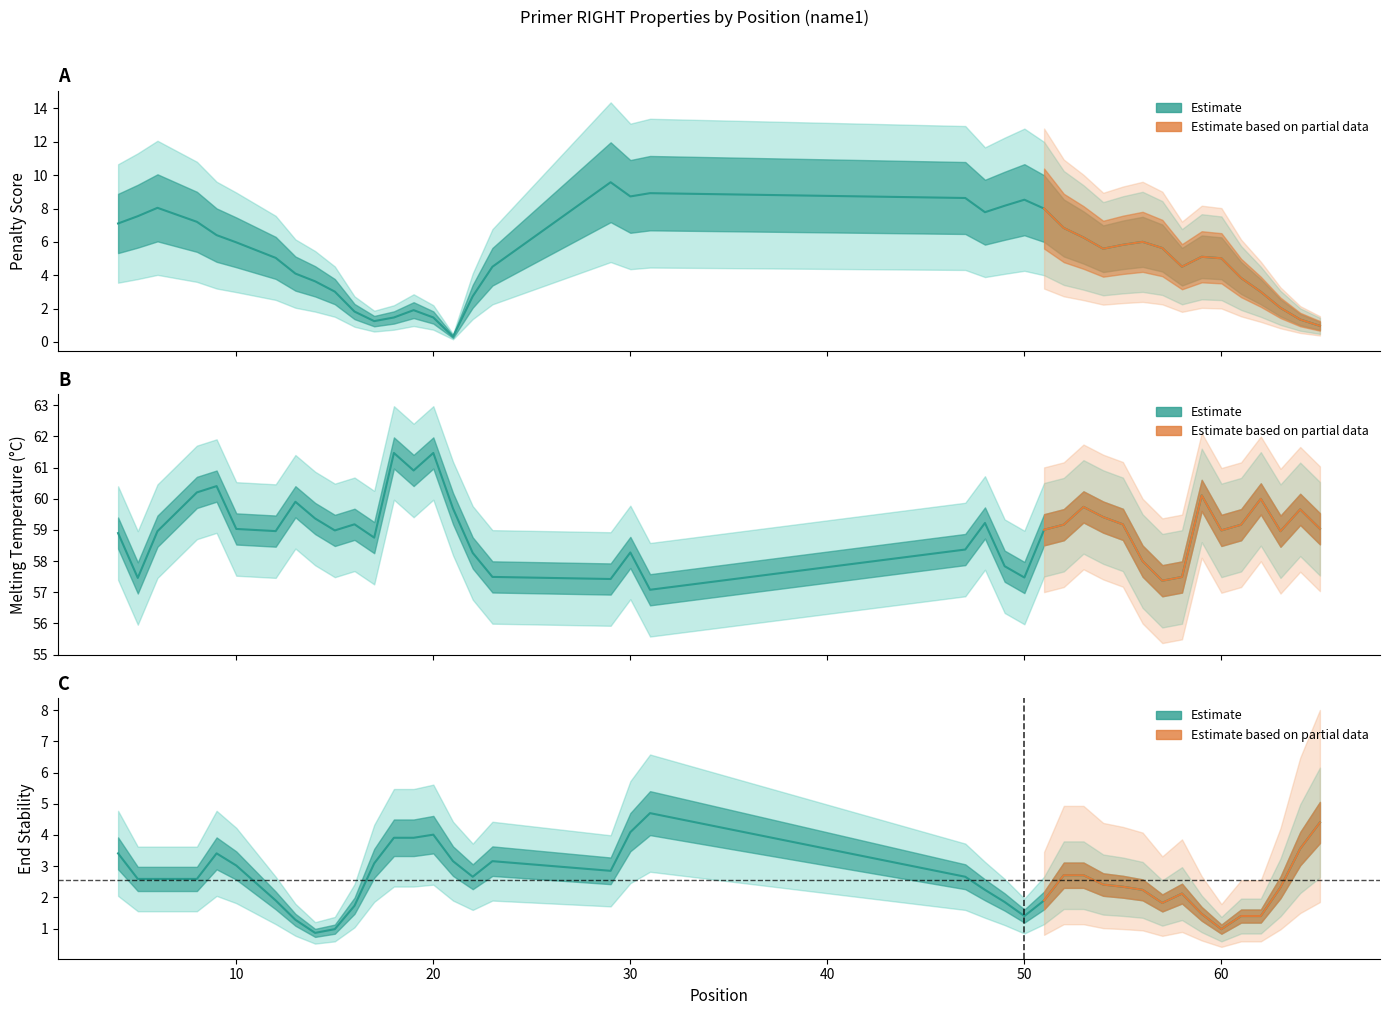

At 61, list the series in order from smallest to largest.

PRIMER_RIGHT_0_END_STABILITY, pen, PRIMER_RIGHT_0_TM